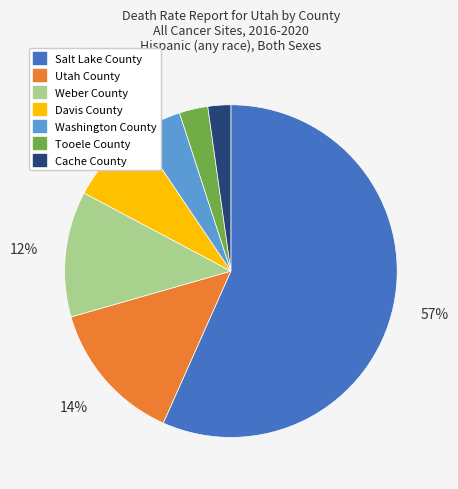

Does Tooele County represent more than half of the total?

No